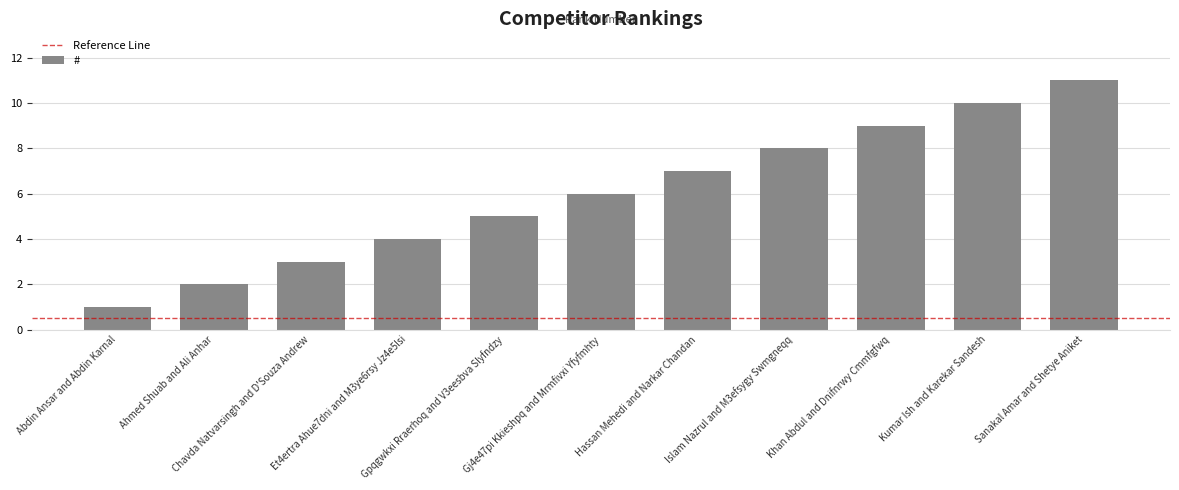

Count the values in the range 3 to 9.

7